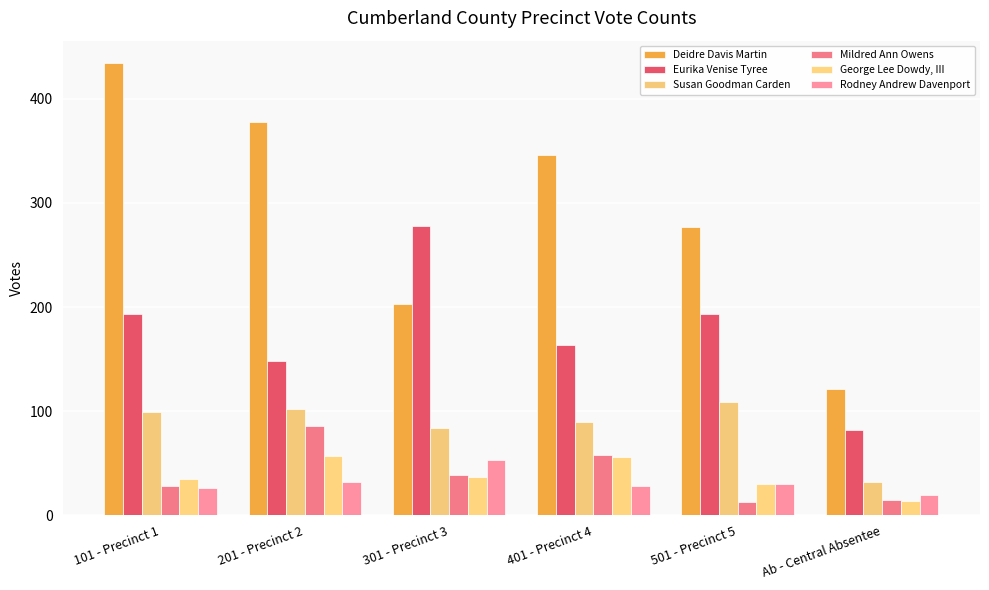

Rank the series by their maximum value, from highest to lowest.

Deidre Davis Martin, Eurika Venise Tyree, Susan Goodman Carden, Mildred Ann Owens, George Lee Dowdy, III, Rodney Andrew Davenport